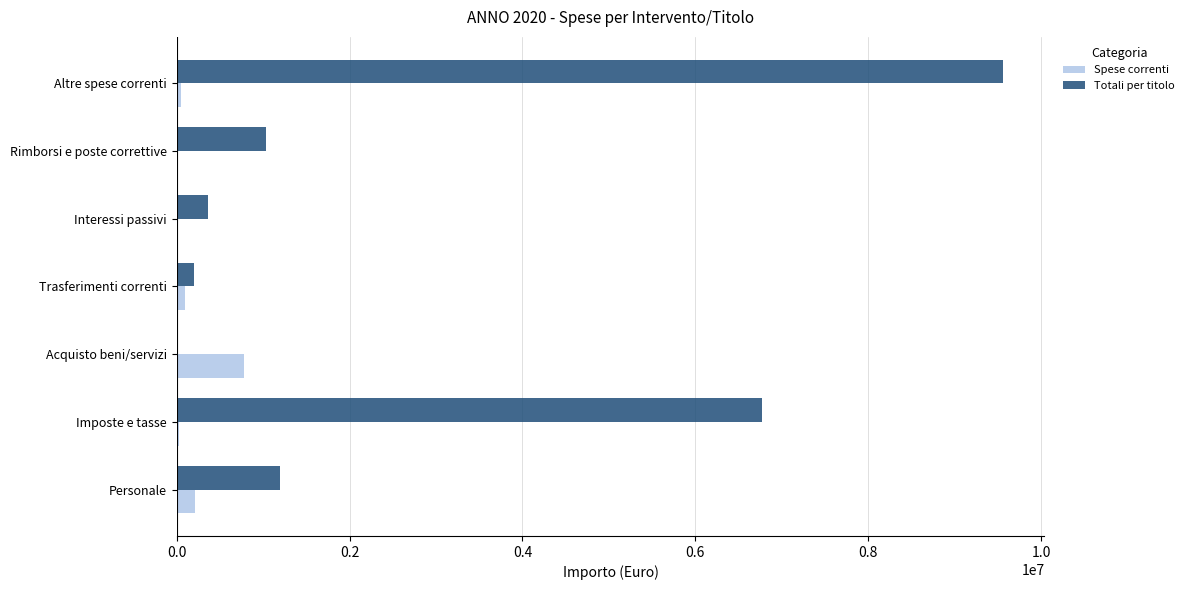

Is it true that Totali per titolo equals 360000.0 at Interessi passivi?

True